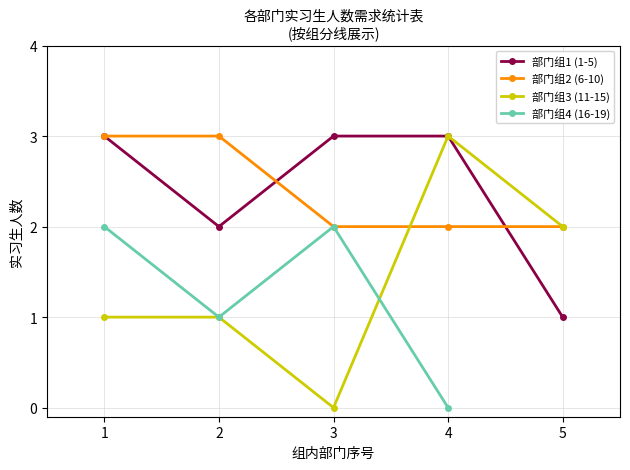

The value of 部门组3 (11-15) at 5 is 1. True or false?

False